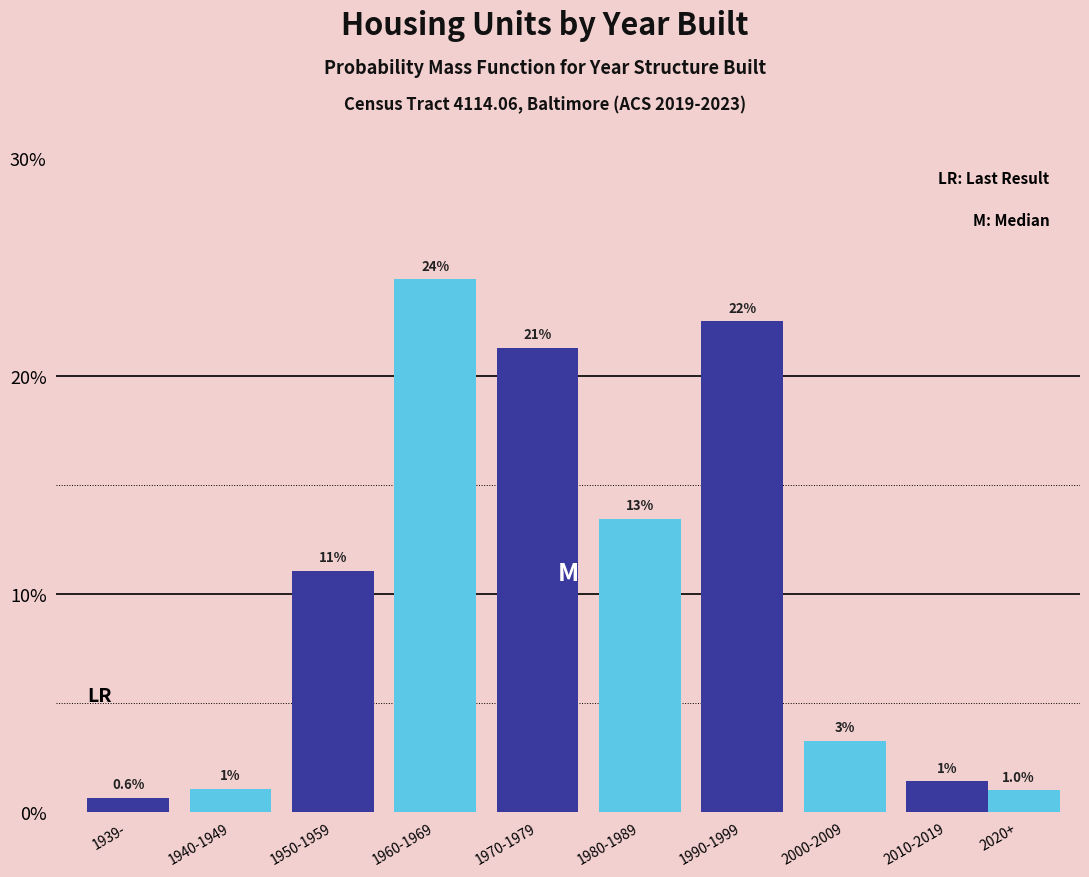

Which label corresponds to the largest value in the chart?

1960-1969